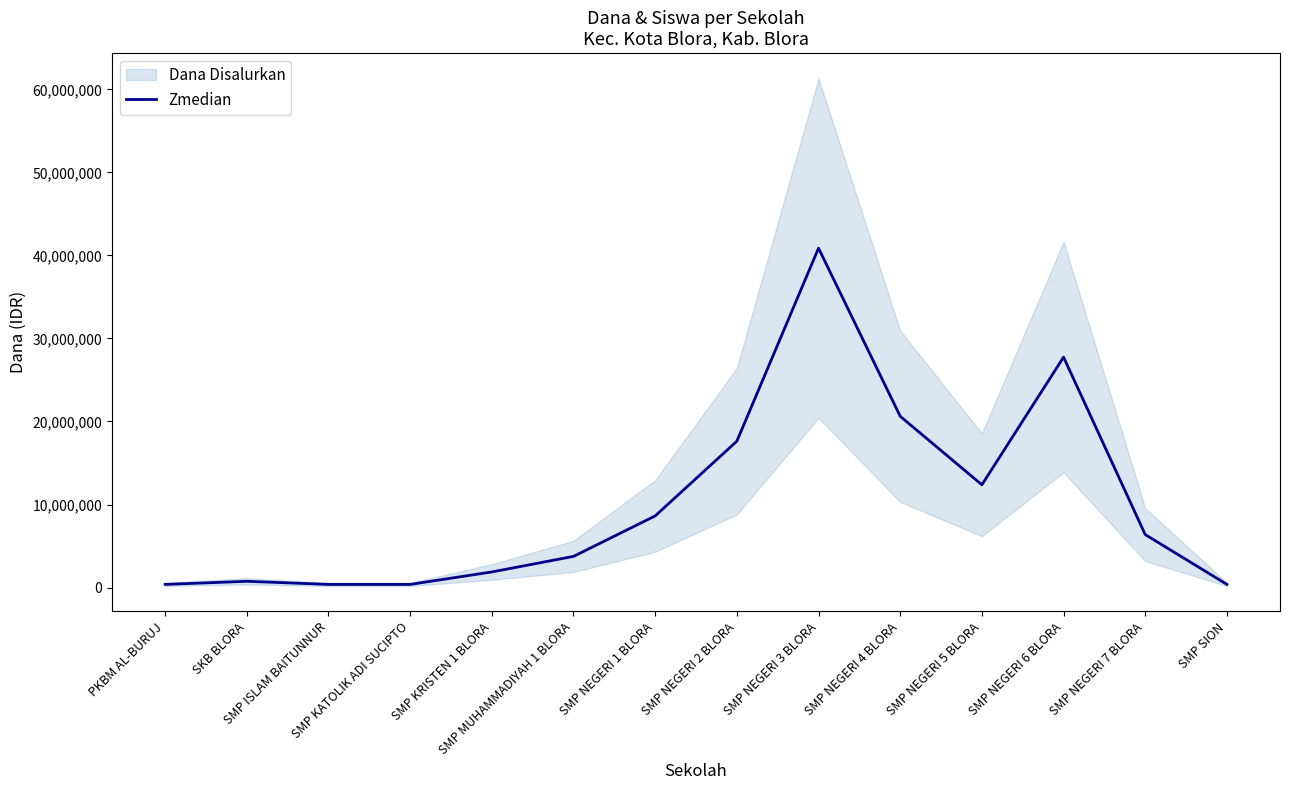

What is the sum of all values?

142125000